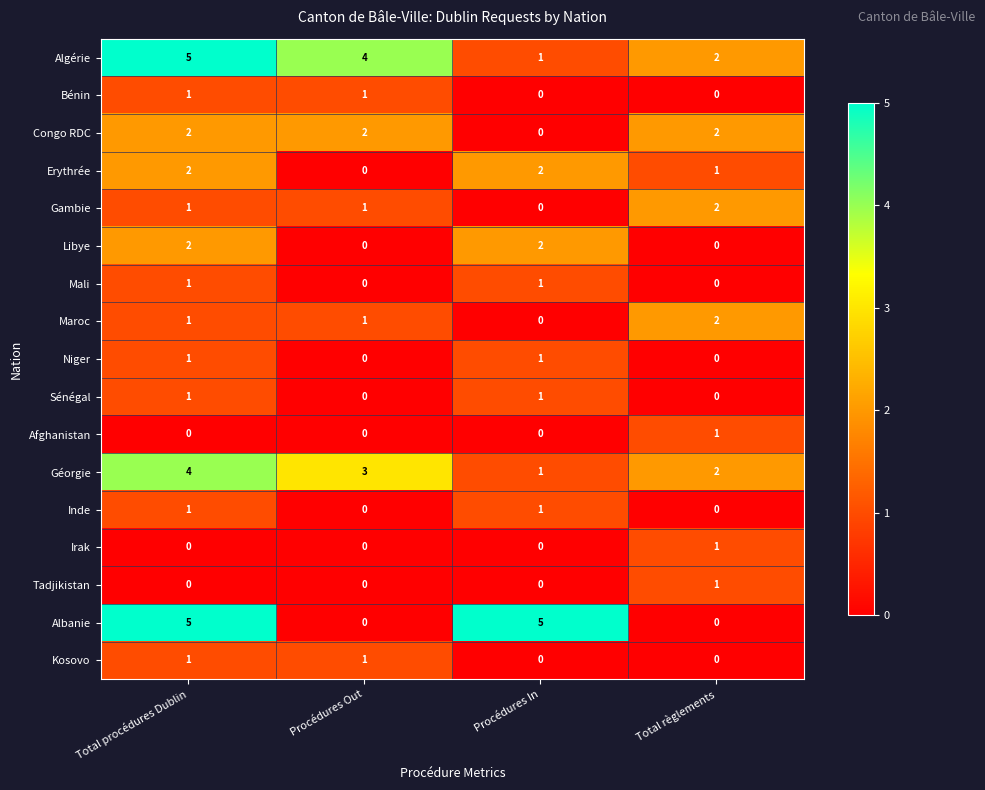

What is the sum of all Libye values?

4